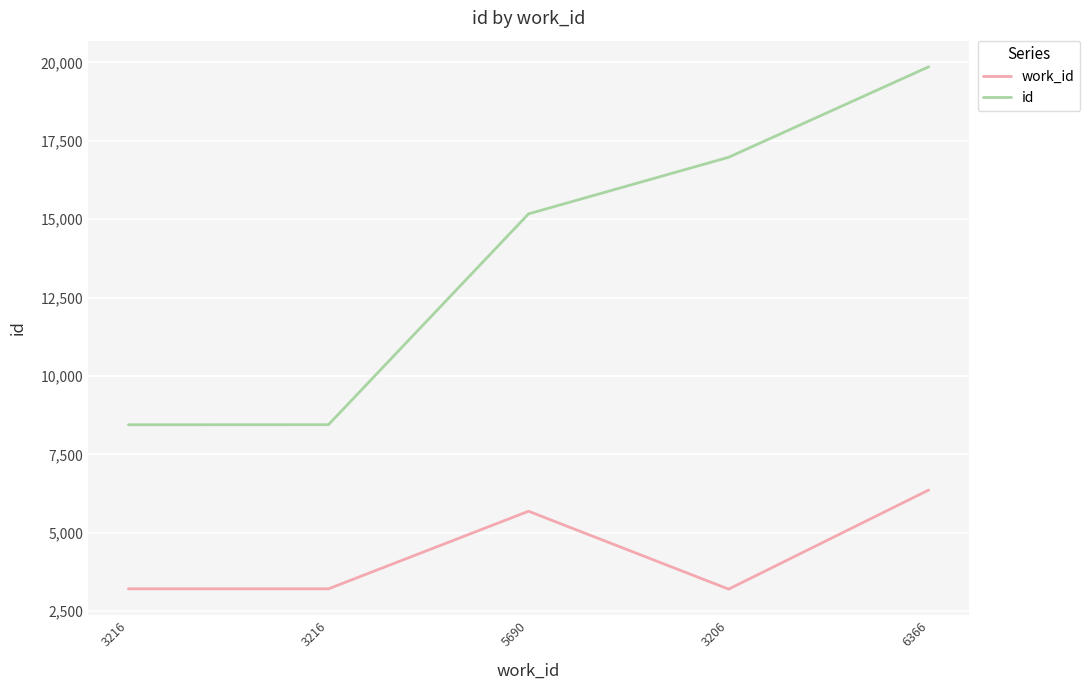

Does the chart have visible grid lines?

Yes